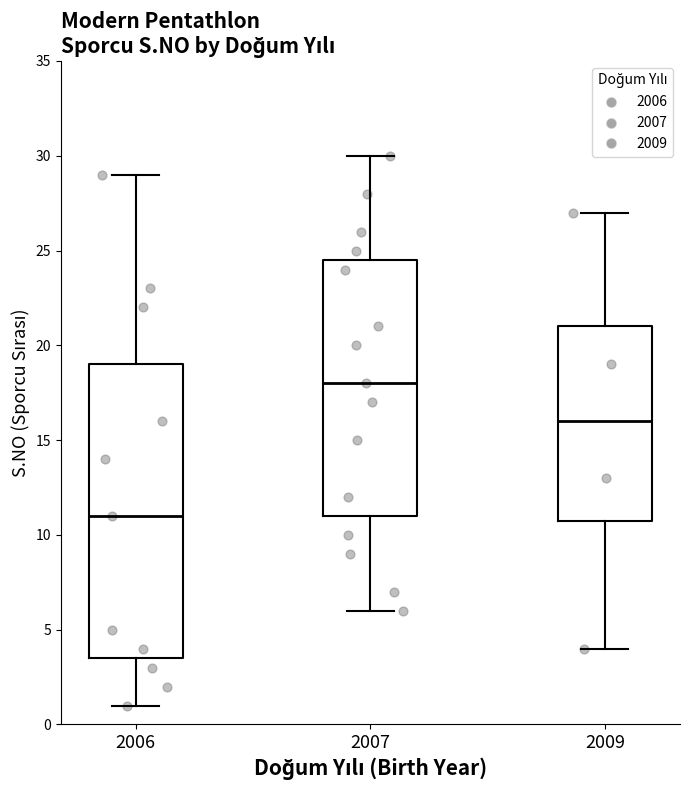

Which box has the highest median line?

2007